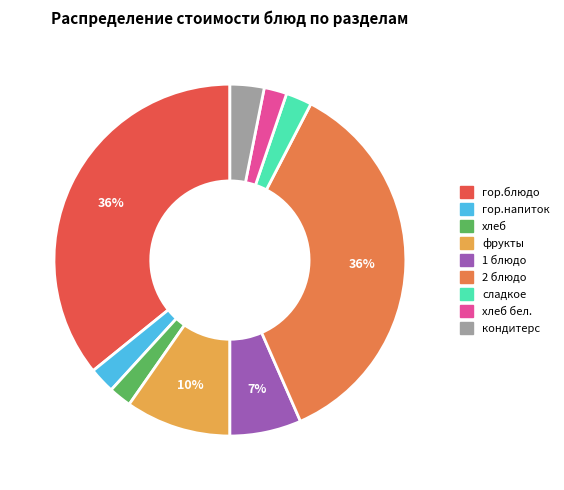

Is there a majority slice in this chart?

No